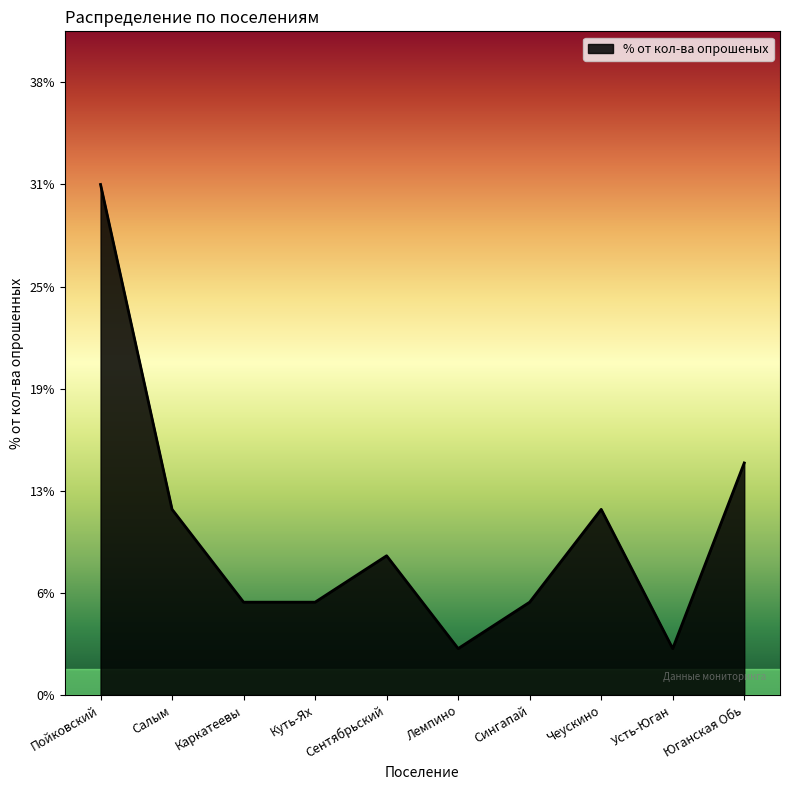

Does the chart have visible grid lines?

No